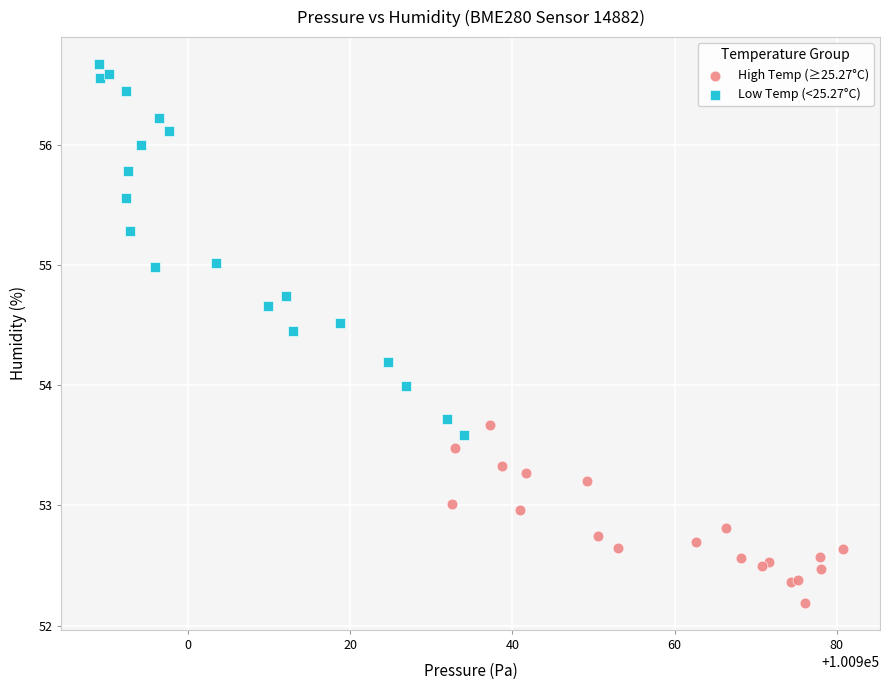

What are all the series names shown in the legend?

High Temp (≥25.27°C), Low Temp (<25.27°C)